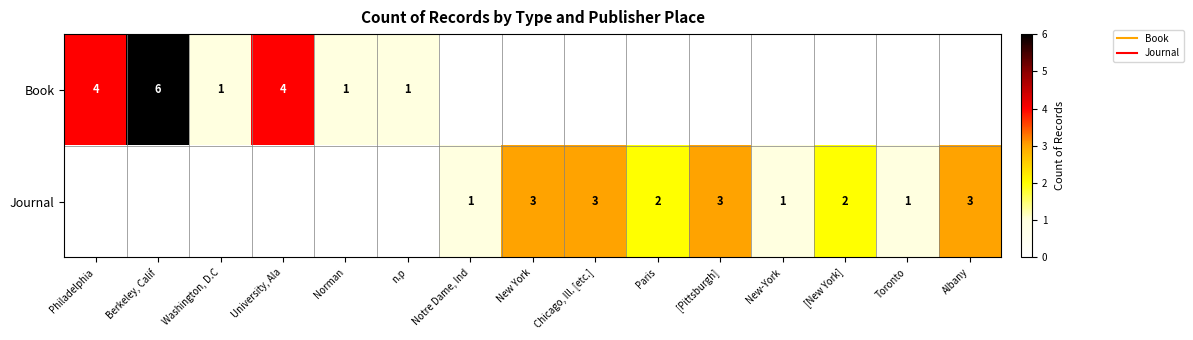

What is the spread (max minus min) of values at Toronto?

1